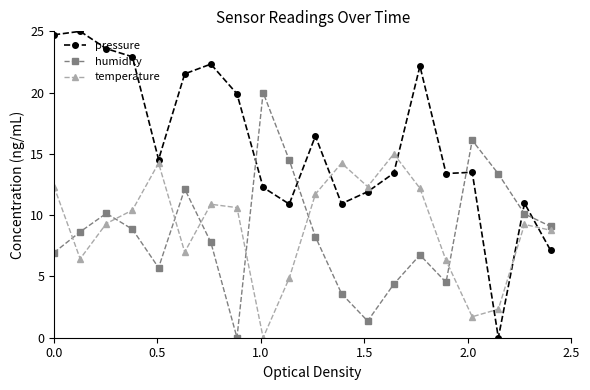

How many times do pressure and temperature cross each other?

5